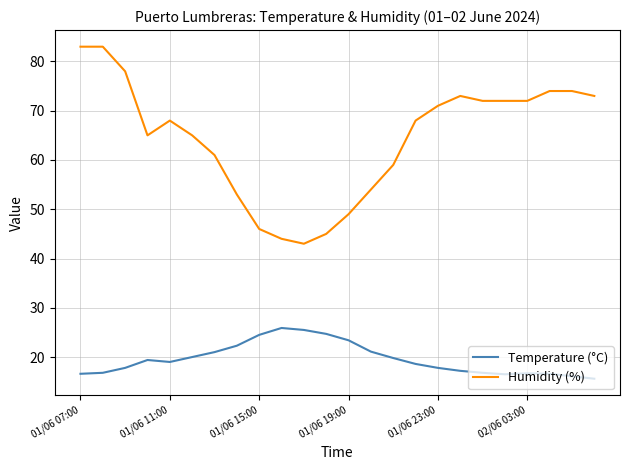

Which series has the largest total across all categories?

Humidity (%)